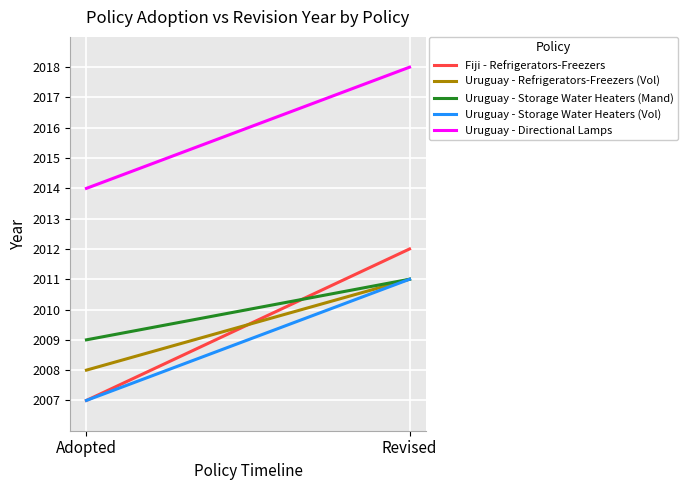

Is the value of Uruguay - Refrigerators-Freezers (Vol) at Revised greater than the value of Uruguay - Storage Water Heaters (Mand) at Adopted?

Yes